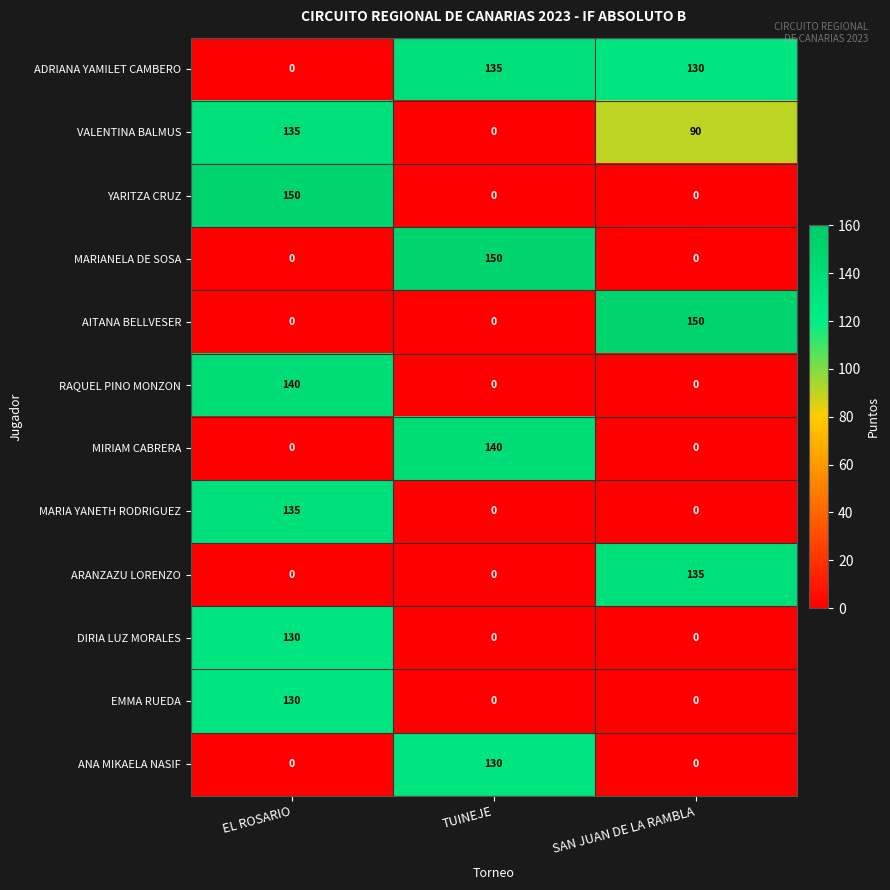

Count the DIRIA LUZ MORALES values in the range 0 to 130.

3